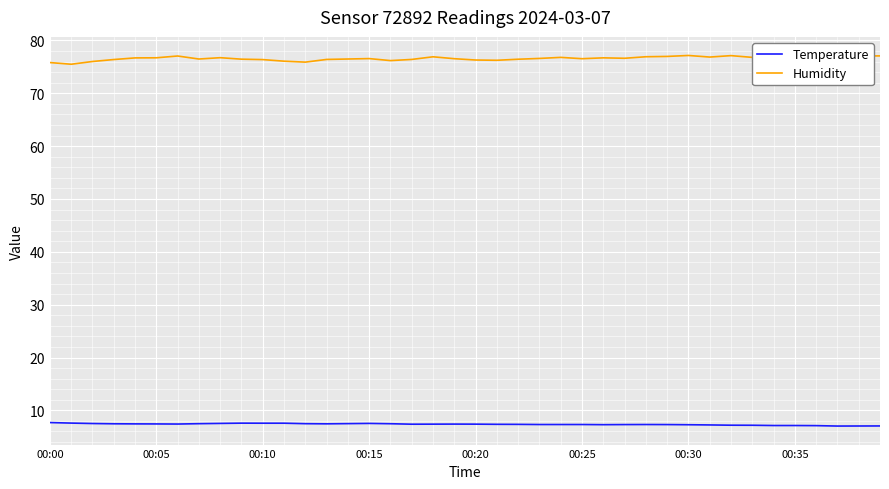

True or false: Temperature and Humidity cross at least once.

False